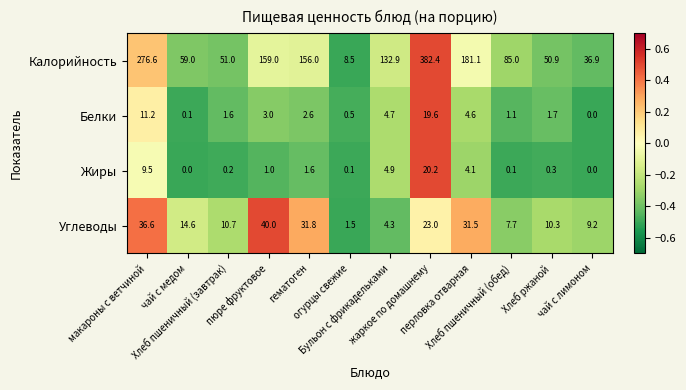

What is the difference between the maximum and minimum values in the Жиры series?

20.2